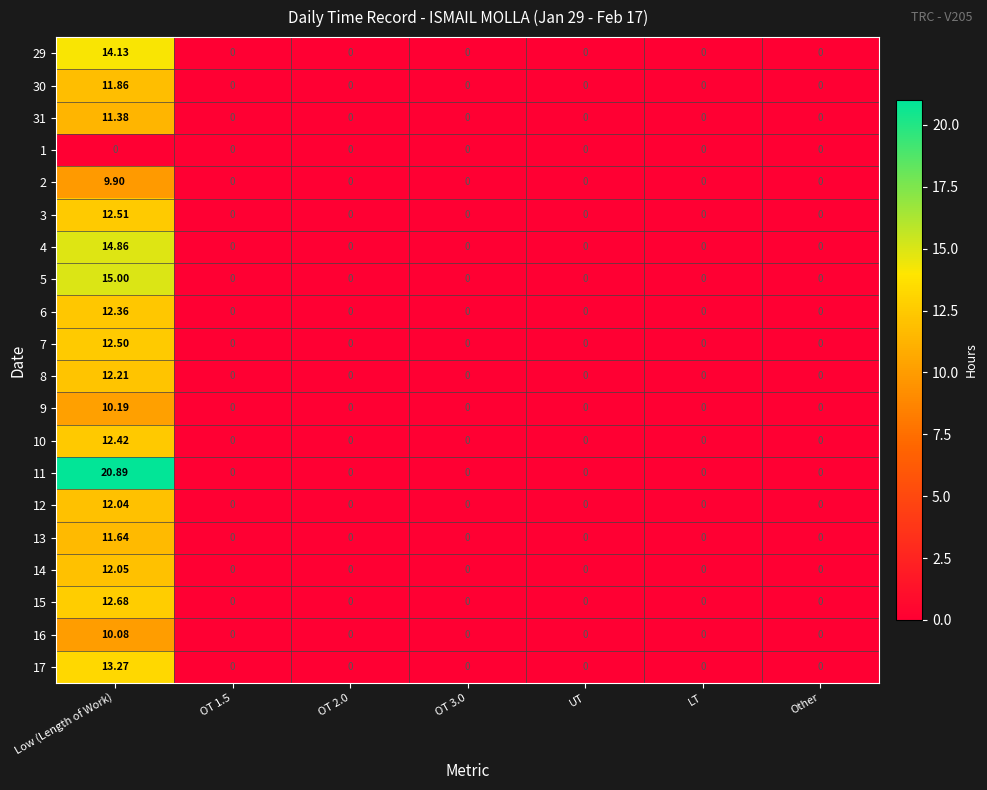

Which category has the highest value across all series?

Low (Length of Work)